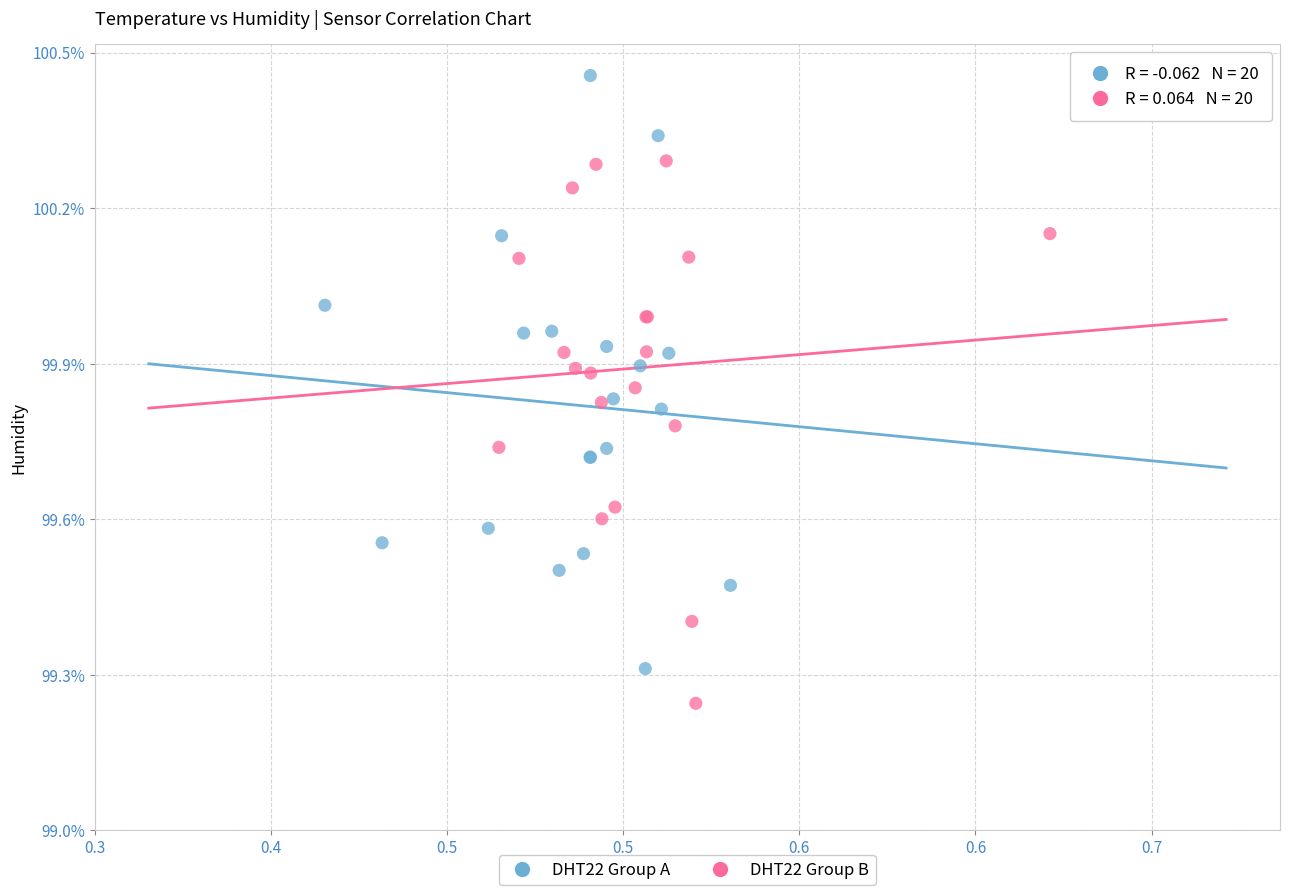

Which series reaches the maximum Y coordinate?

DHT22 Group A